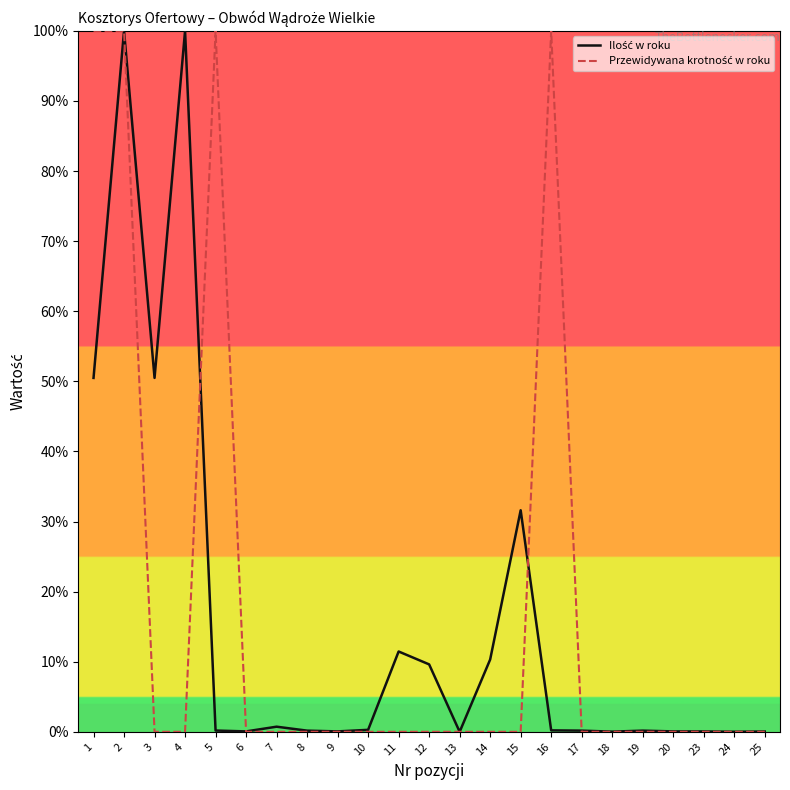

What is the total value across all series at 4?

100.0